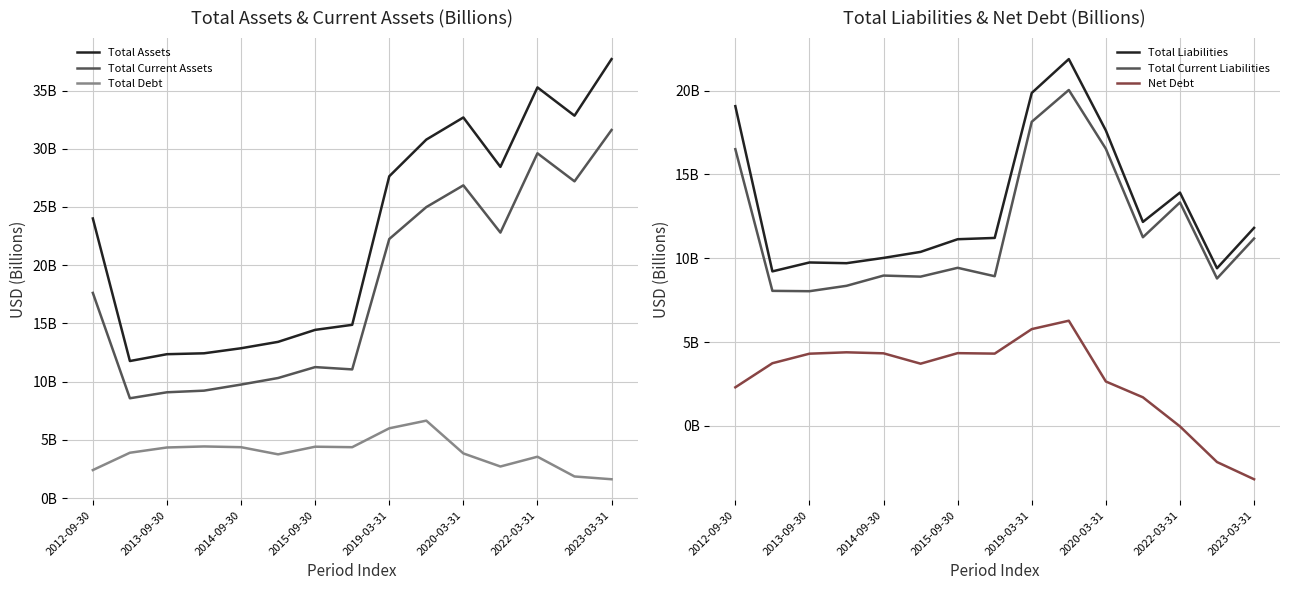

The Total Assets series shows 21.1 at 2023-03-31. True or false?

False